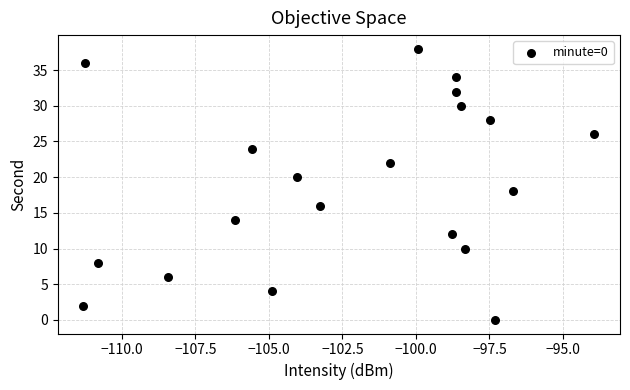

What is the range of Y values (max minus min)?

38